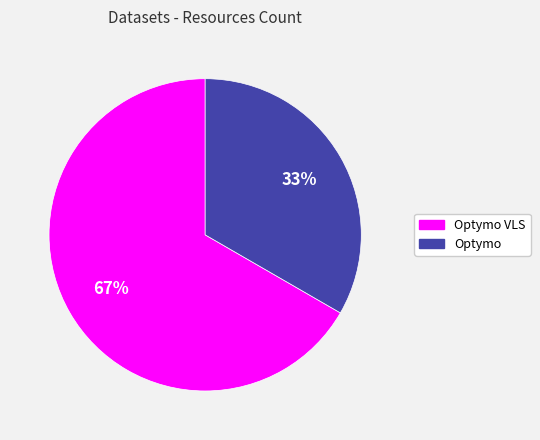

Is there any slice that represents more than half of the pie?

Yes